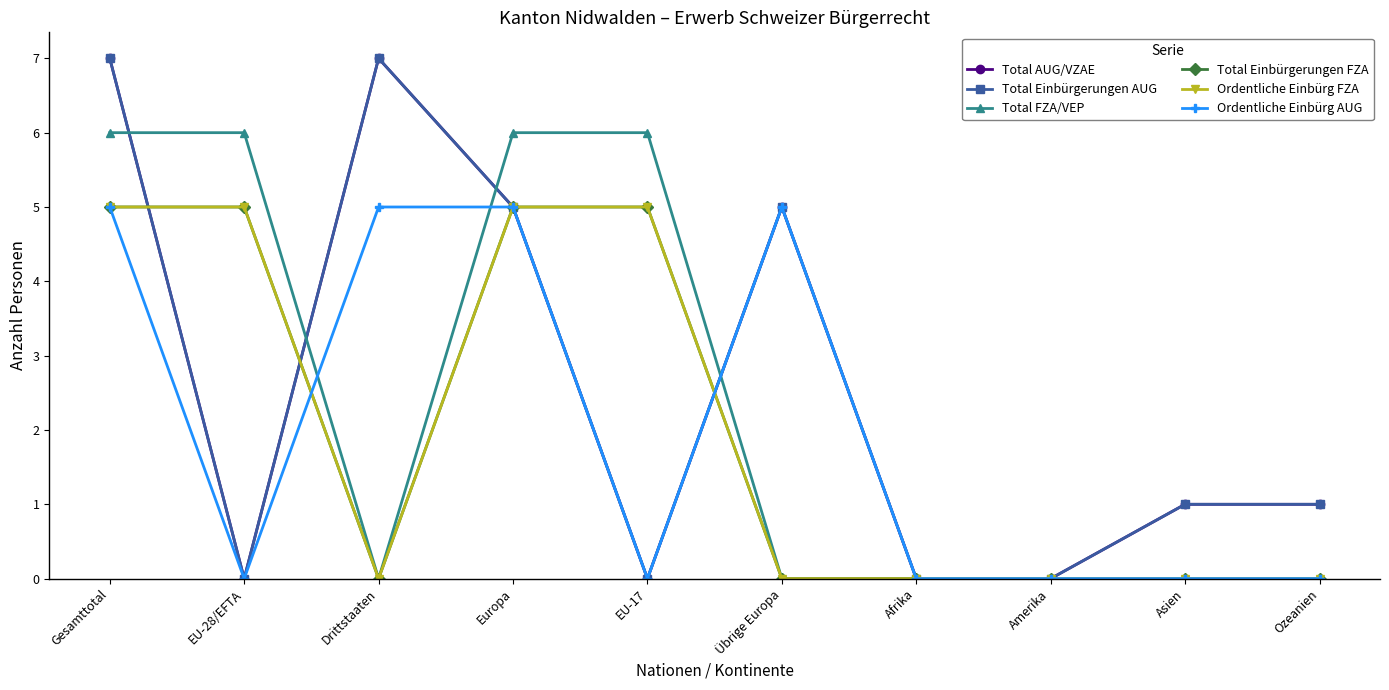

What is the average value of the Ordentliche Einbürg AUG series?

2